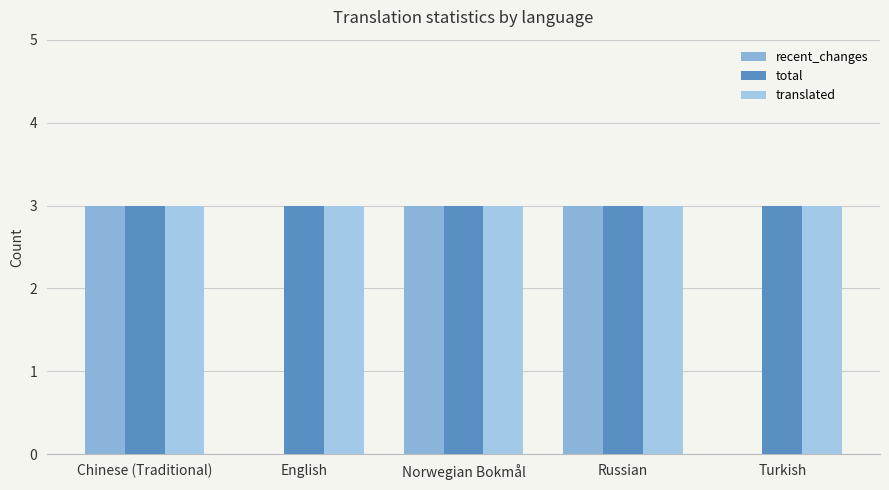

Which series has the widest spread of values?

recent_changes